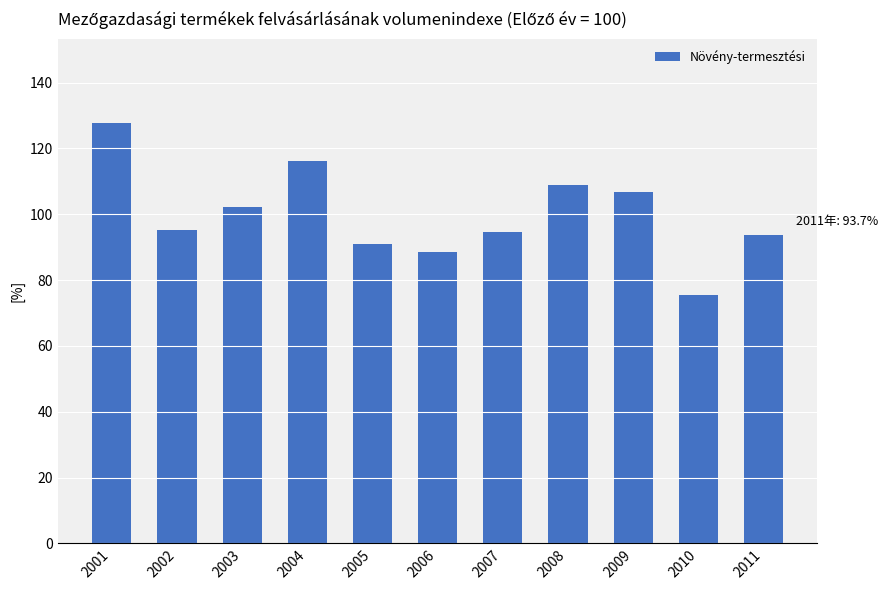

The value at 2011 is 93.7. True or false?

True